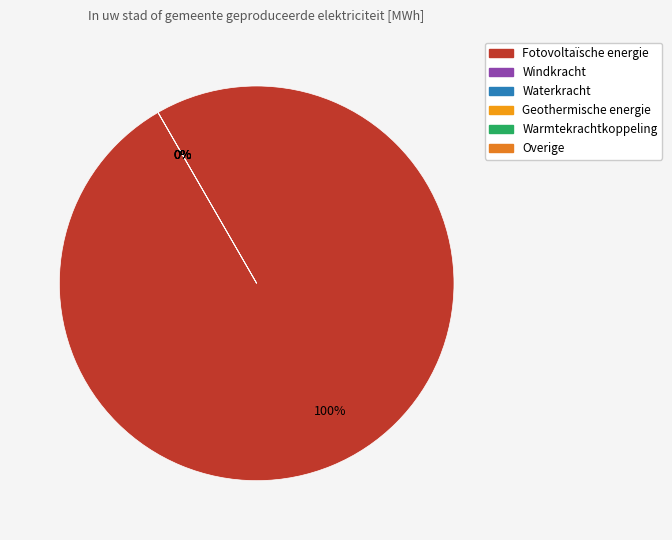

True or false: Fotovoltaïsche energie accounts for 100% of the total.

True